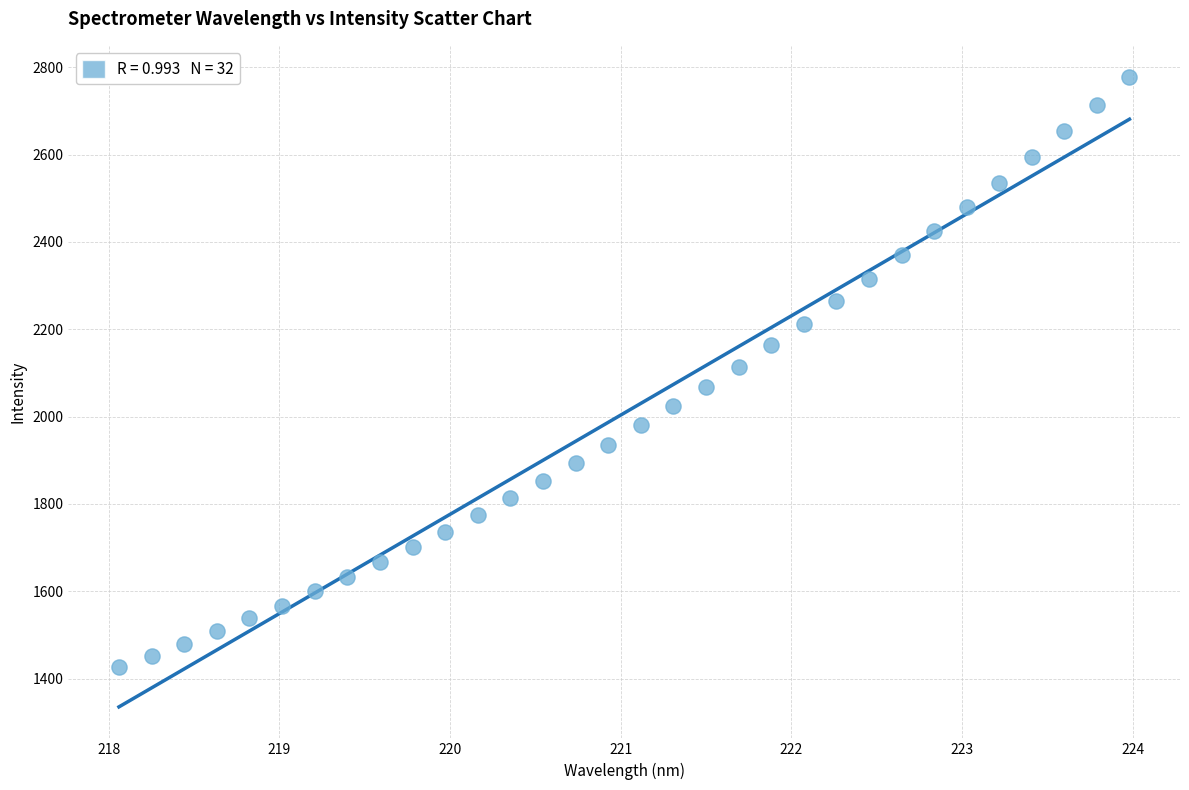

What is the range of Y values (max minus min)?

1350.3